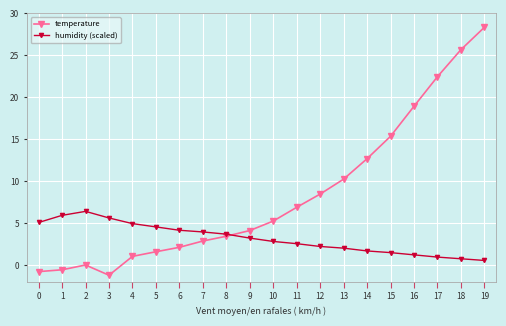

What is the value of the temperature point at the 7th from the left?

2.1